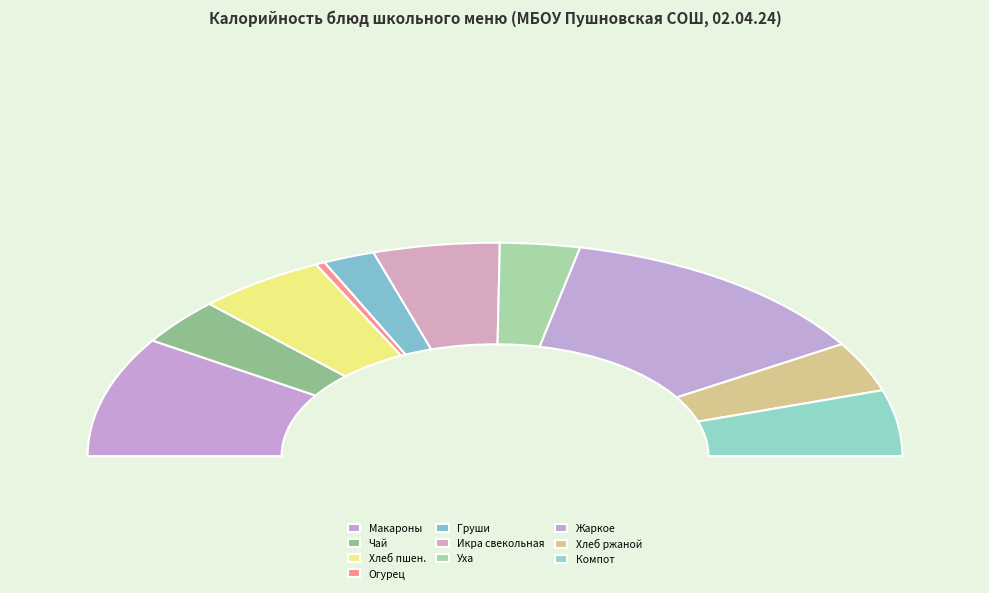

Which category has the biggest portion of the pie?

Жаркое по-домашнему